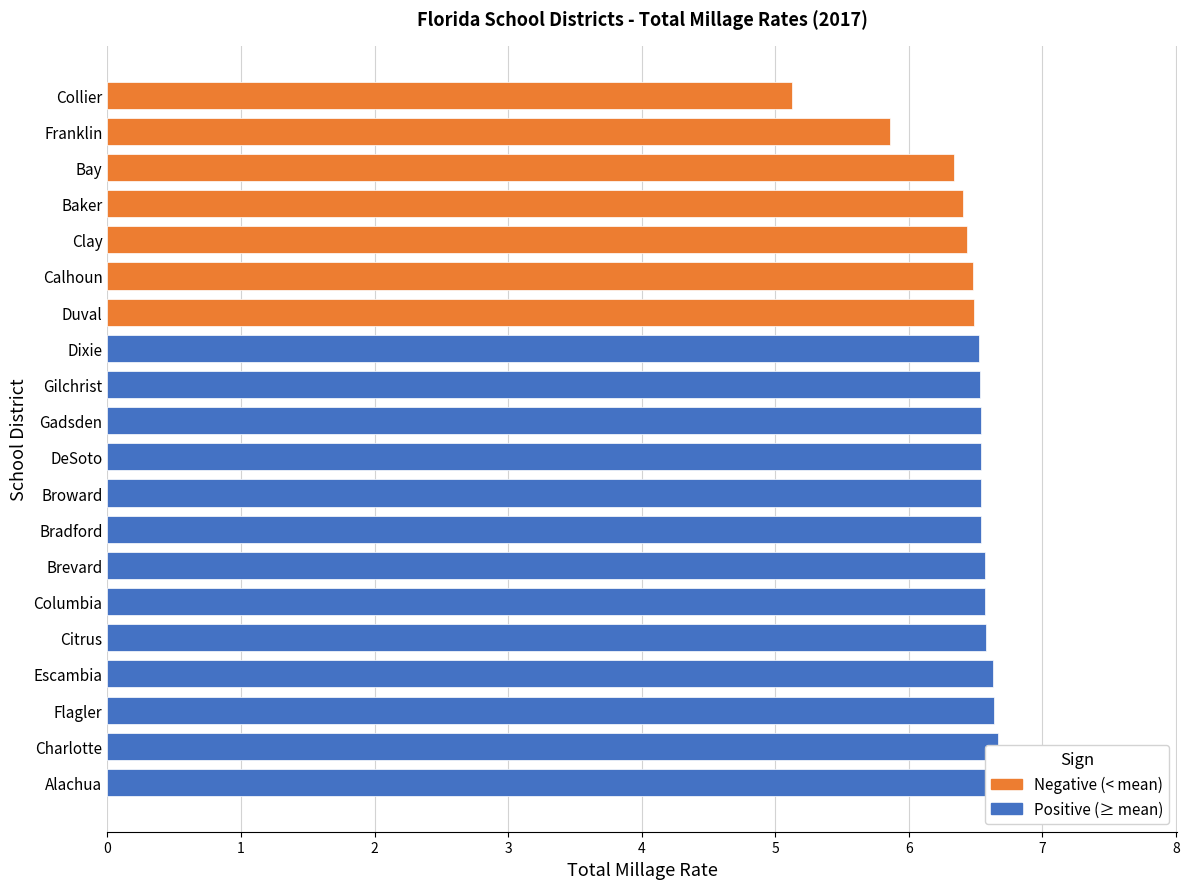

Does the chart contain stacked bars?

No